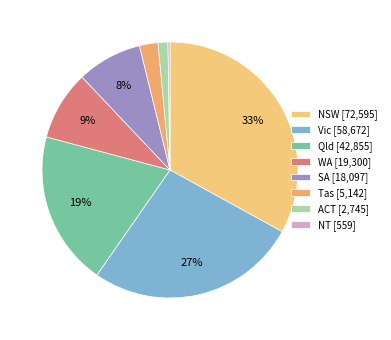

What percentage is NOT represented by NSW?

67.0%